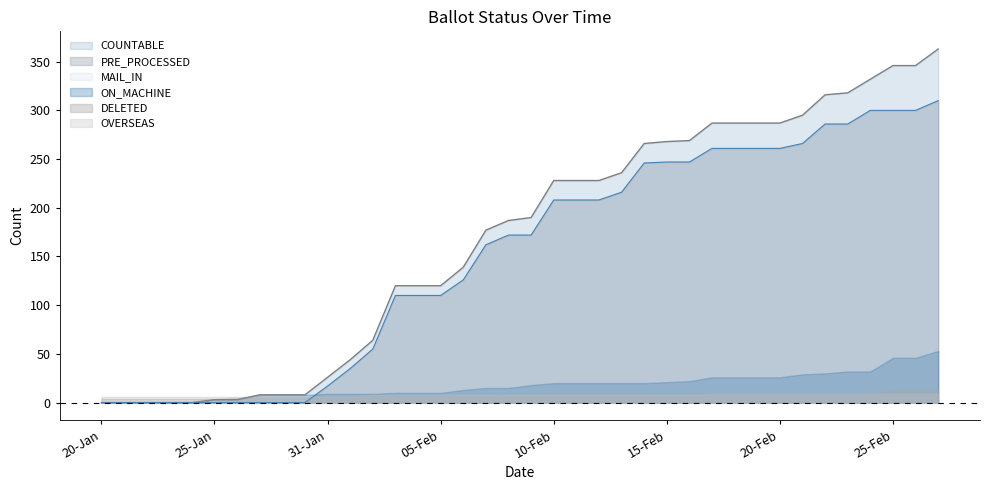

Between 16-Feb and 22-Jan, which is larger?

16-Feb